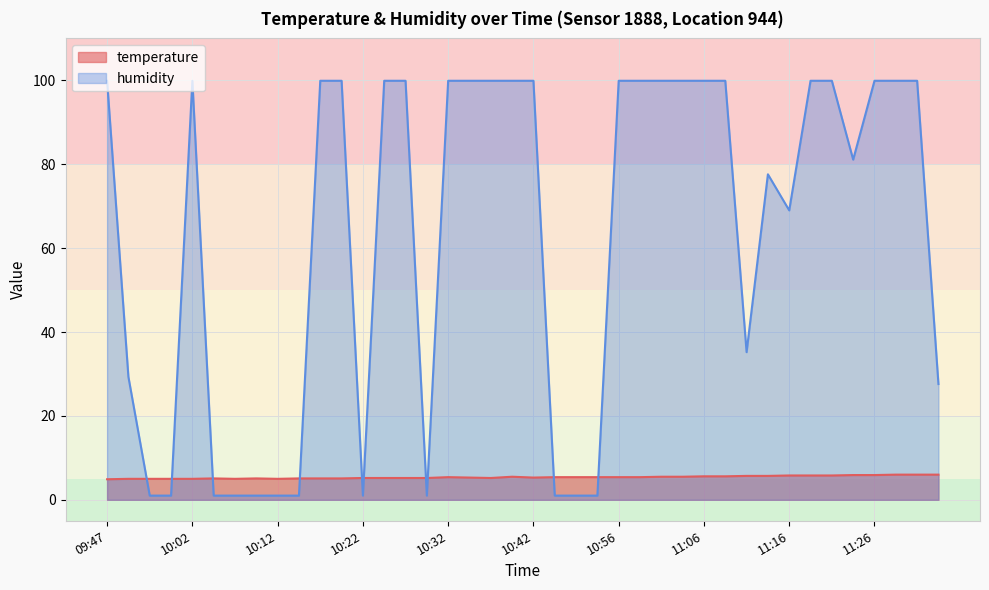

The temperature series shows 6.0 at 11:32. True or false?

True